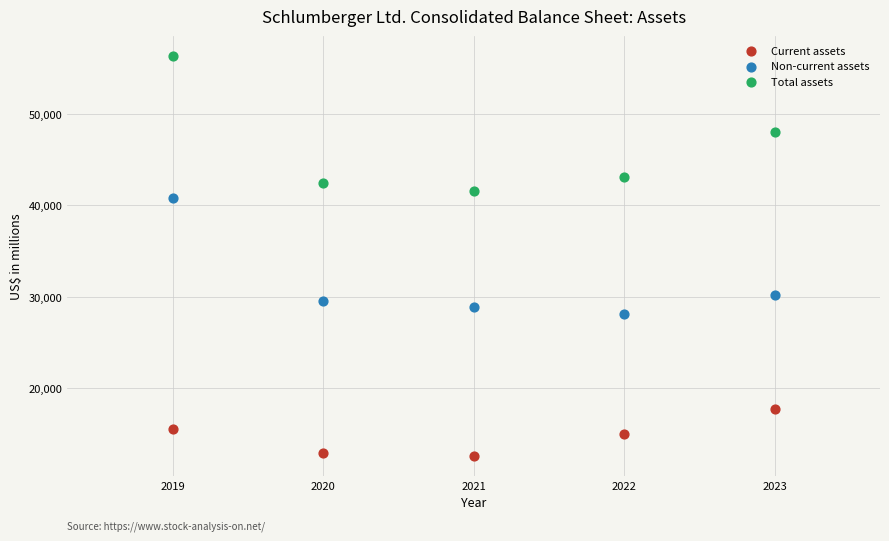

Which series contains the highest Y value?

Total assets